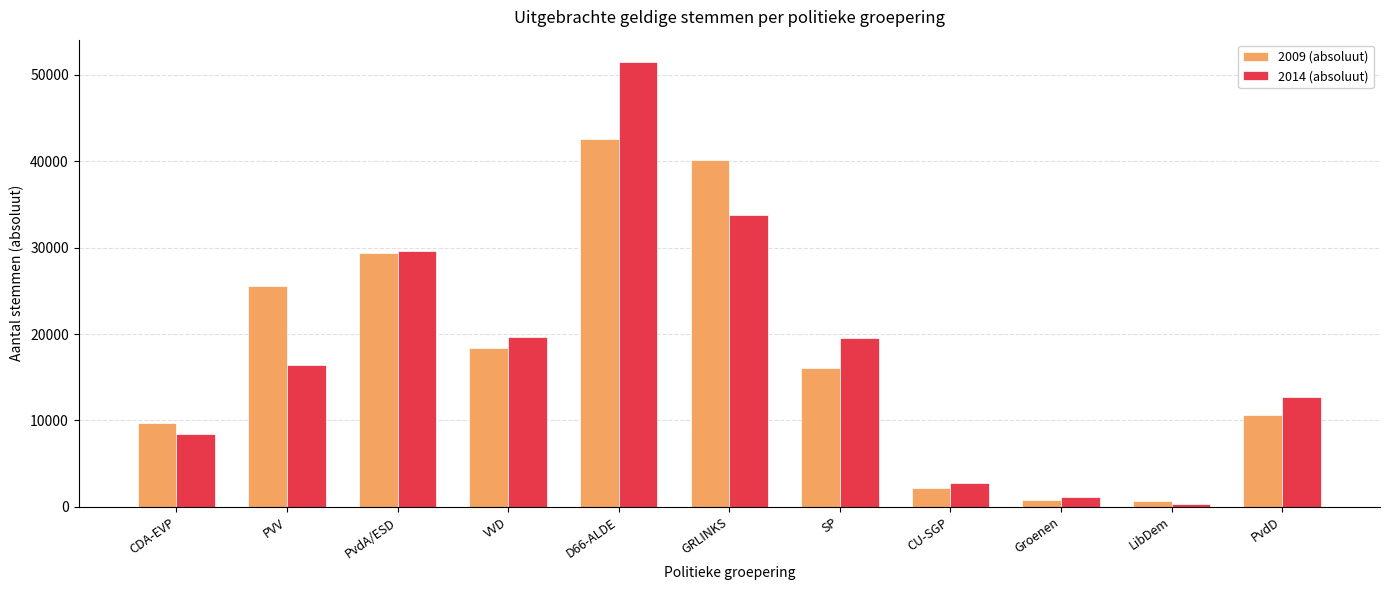

How many values in the 2014 (absoluut) series are below 16415?

5